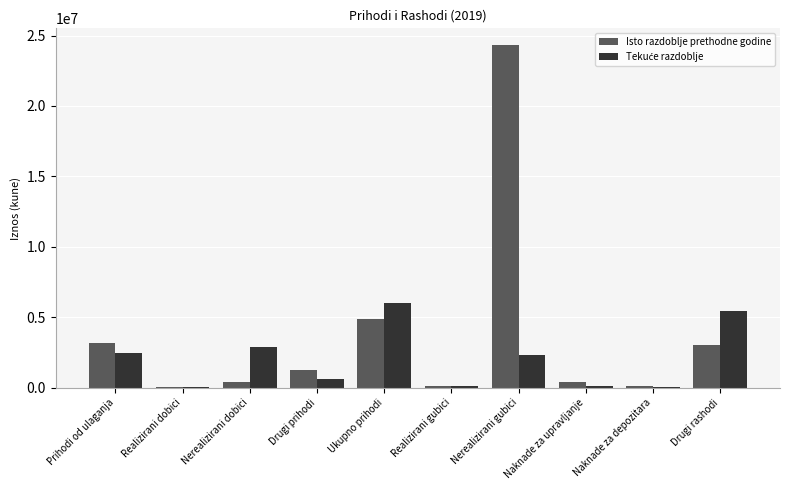

What is the sum of all Isto razdoblje prethodne godine values?

37725185